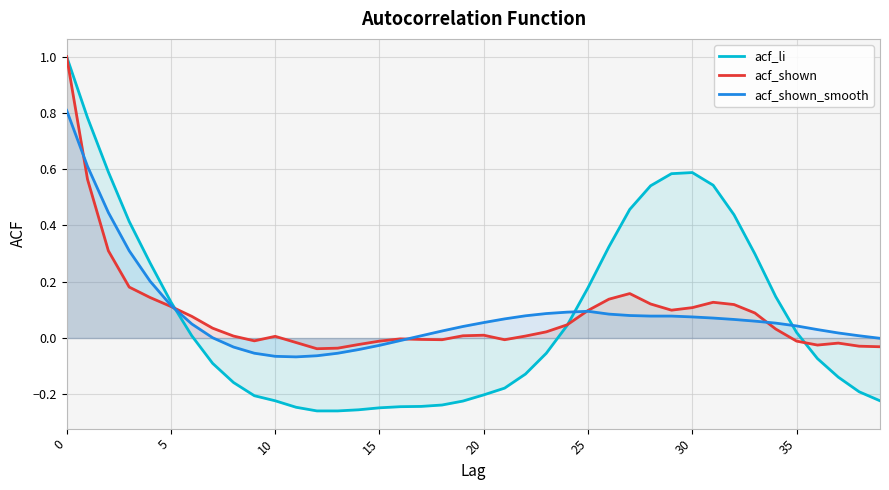

The value of acf_shown at 26 is 0.1. True or false?

True